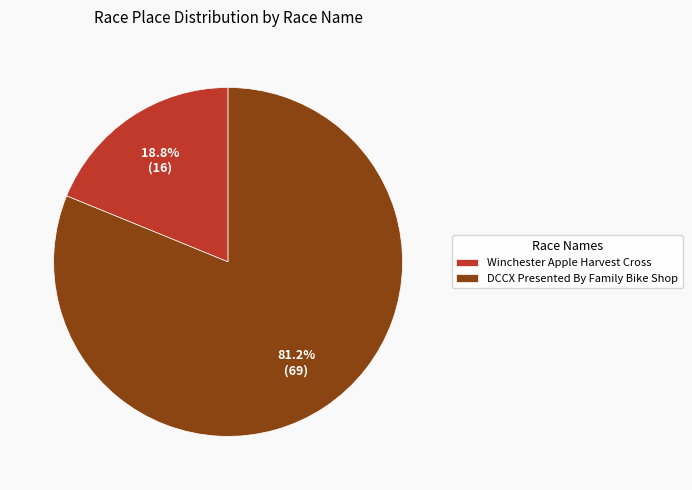

To the nearest percent, what is the combined percentage of Winchester Apple Harvest Cross and DCCX Presented By Family Bike Shop?

100%